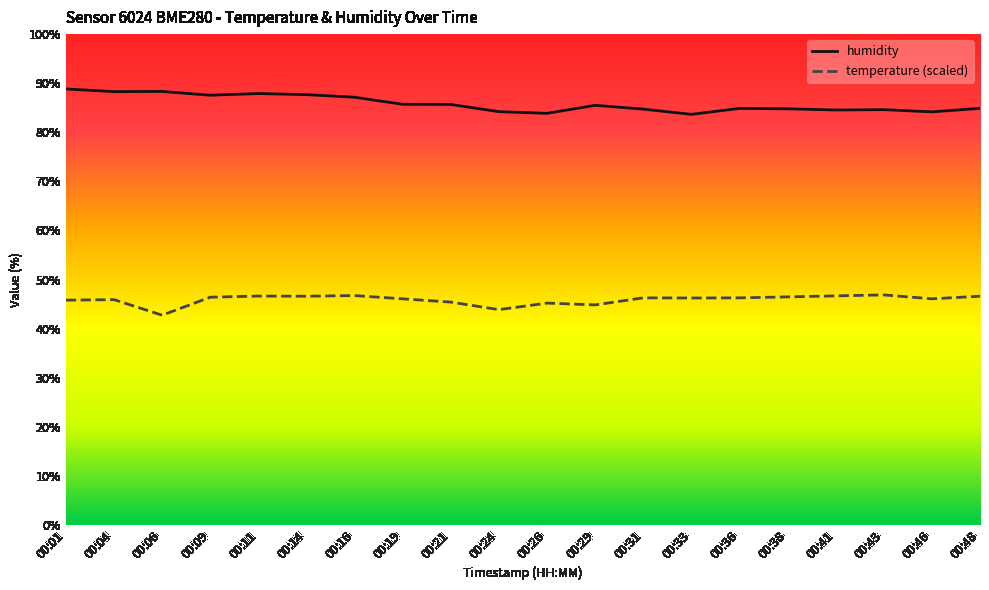

Does the chart display data point markers on the line(s)?

No